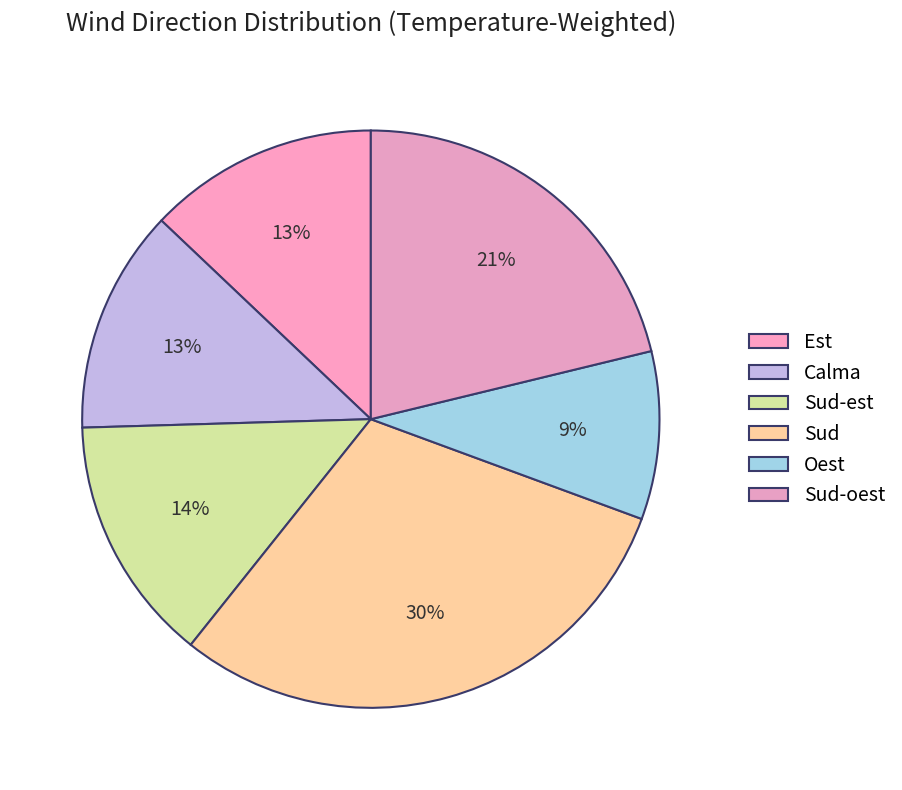

Which category has the biggest portion of the pie?

Sud